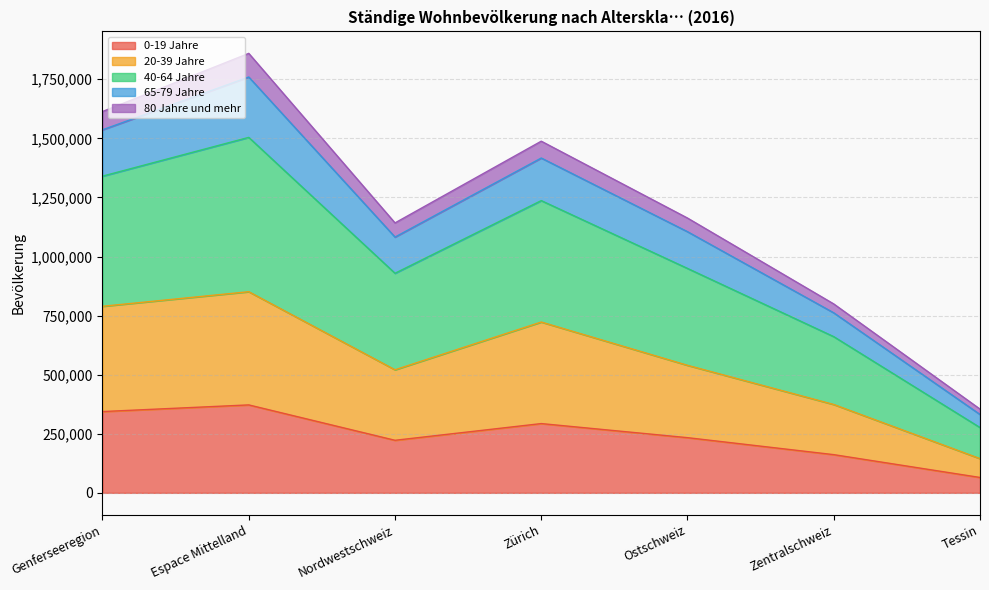

How many lines are shown in the chart?

5